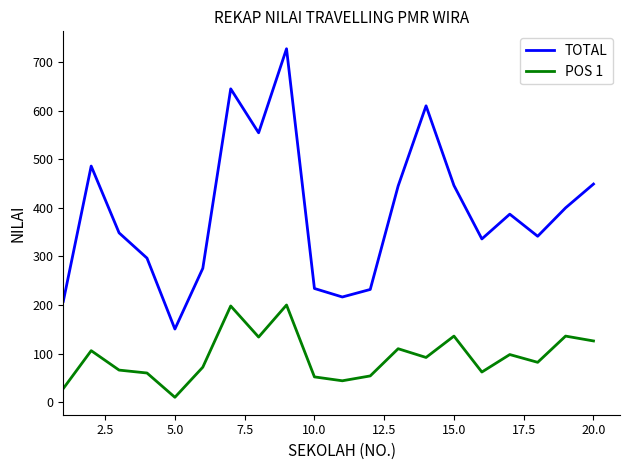

Which series has the largest total across all categories?

TOTAL